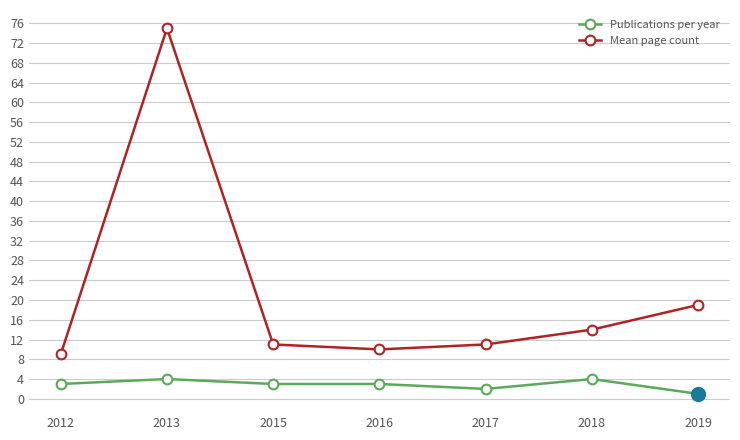

What is the sum of all Mean page count values?

149